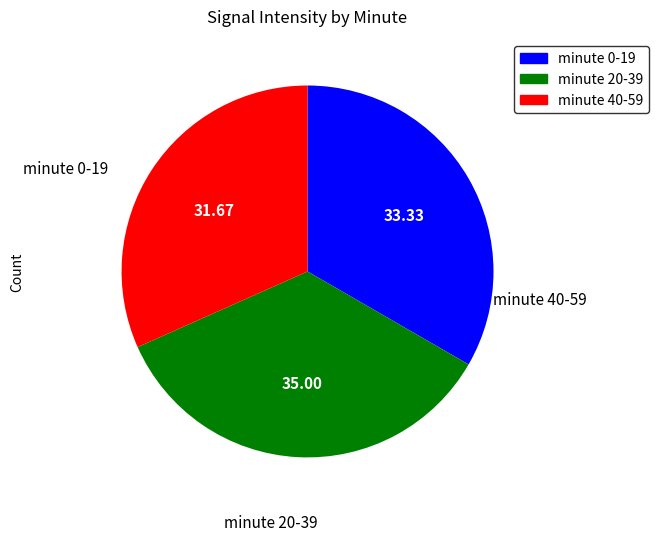

Is there a majority slice in this chart?

No